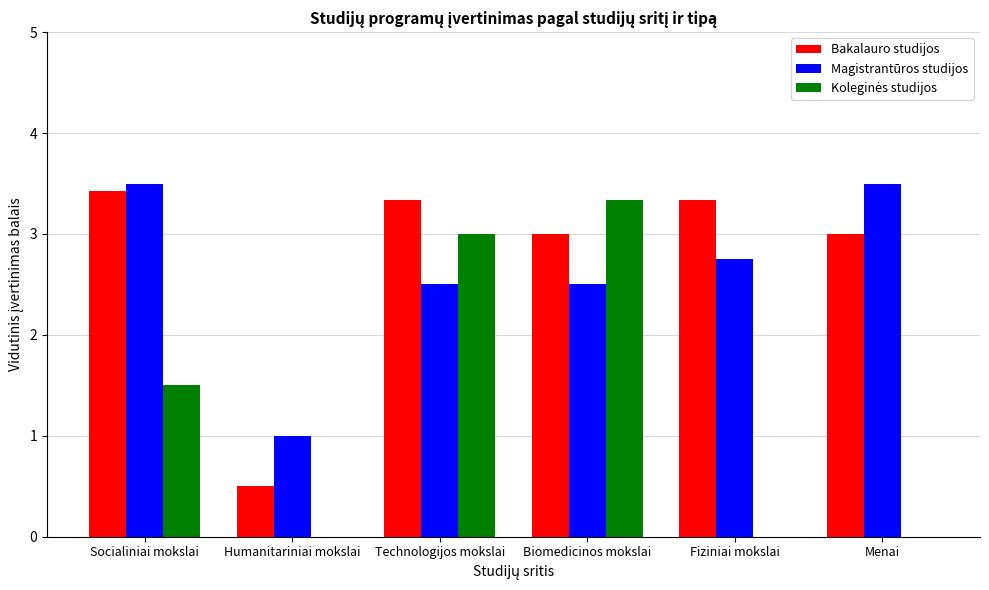

The value of Magistrantūros studijos at Menai is 3.5. True or false?

True